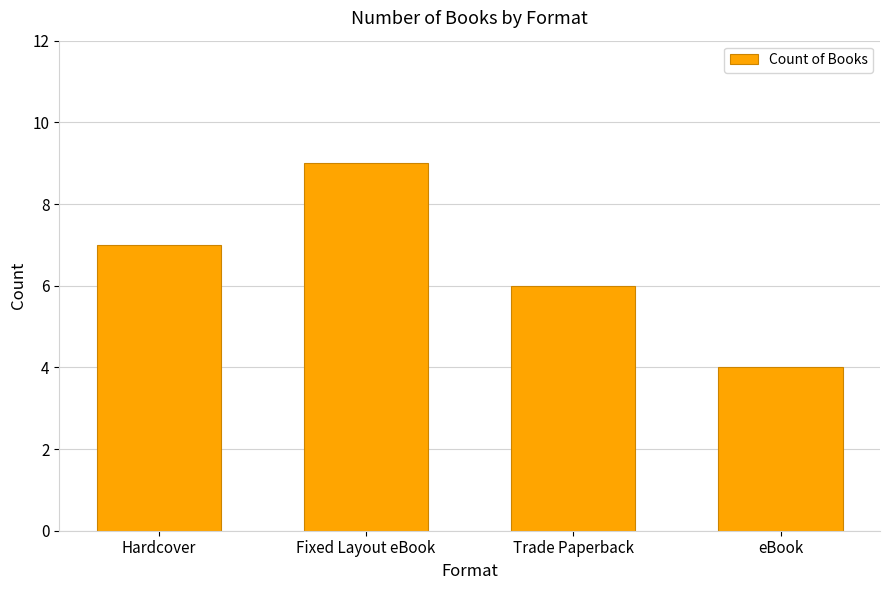

The chart shows a value of 6 at Trade Paperback. True or false?

True